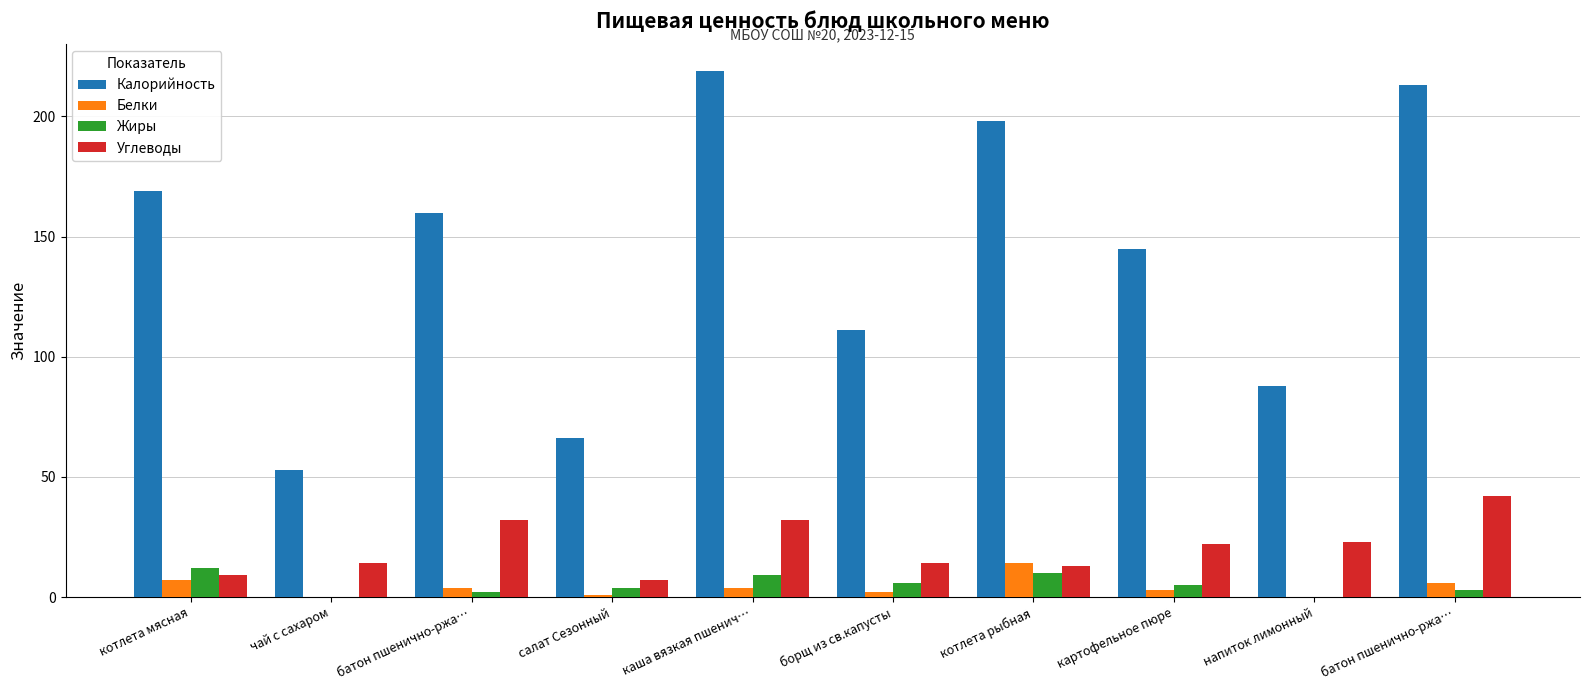

At which label does Белки first exceed 4?

котлета мясная